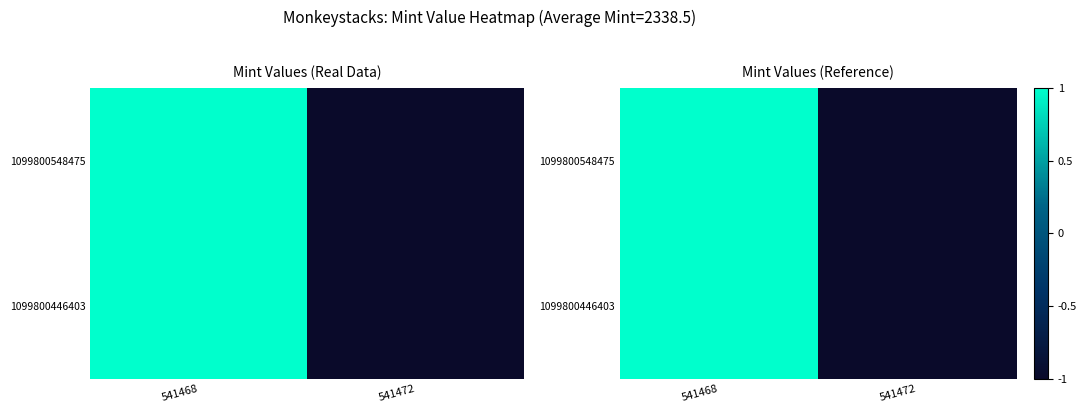

Count the 1099800548475 values in the range -1 to 1.

2